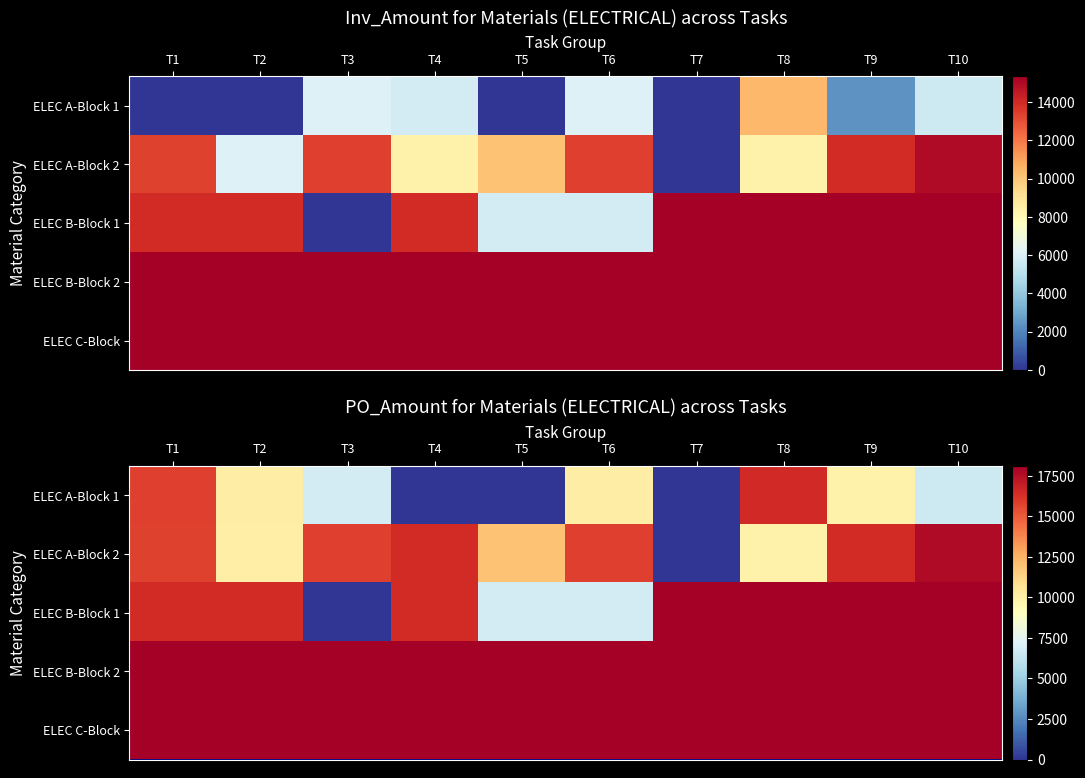

What is the approximate value of ELEC C-Block at T2?

18107.1